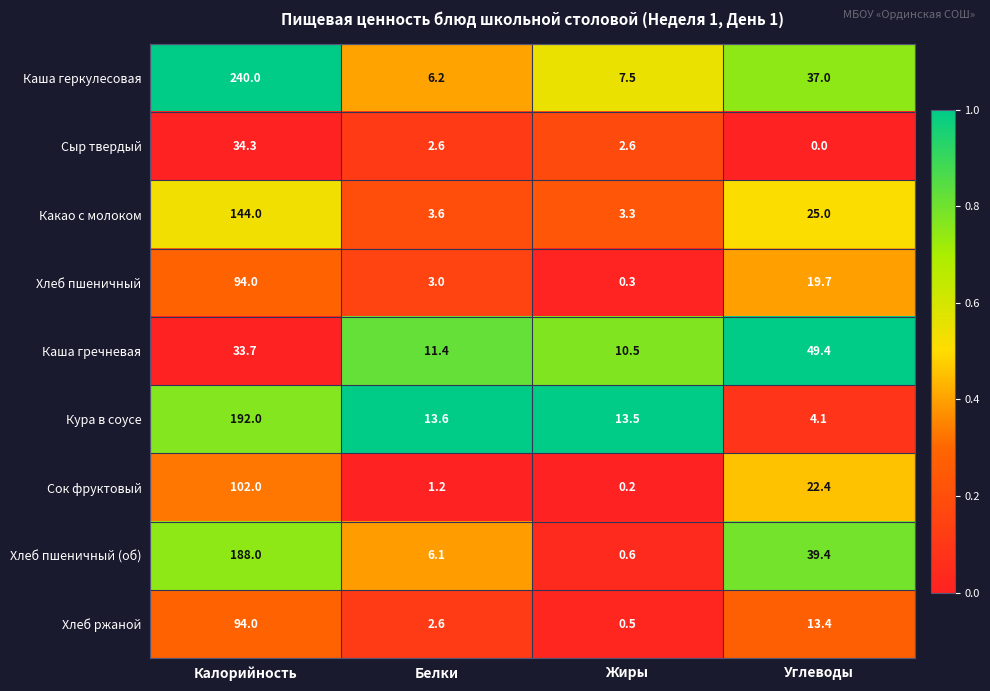

Is it true that Хлеб пшеничный equals 0.7 at Белки?

False